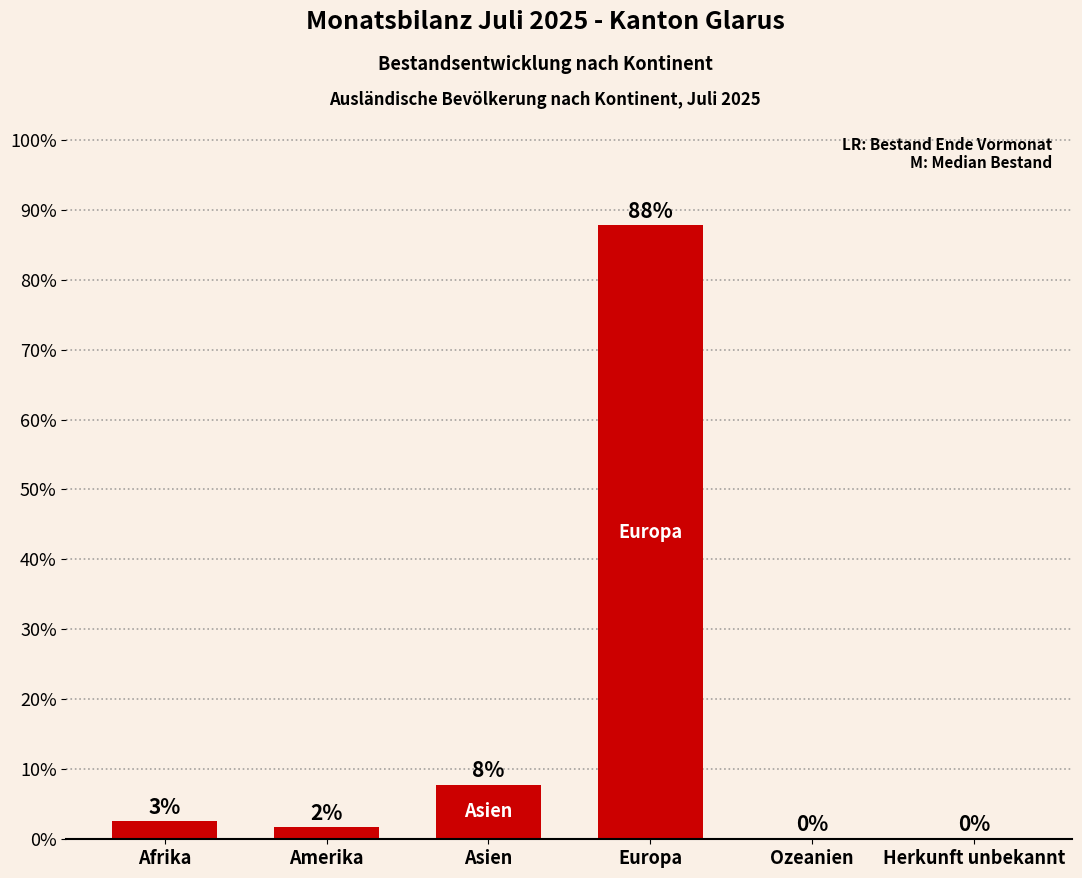

How many categories are shown in the chart?

6